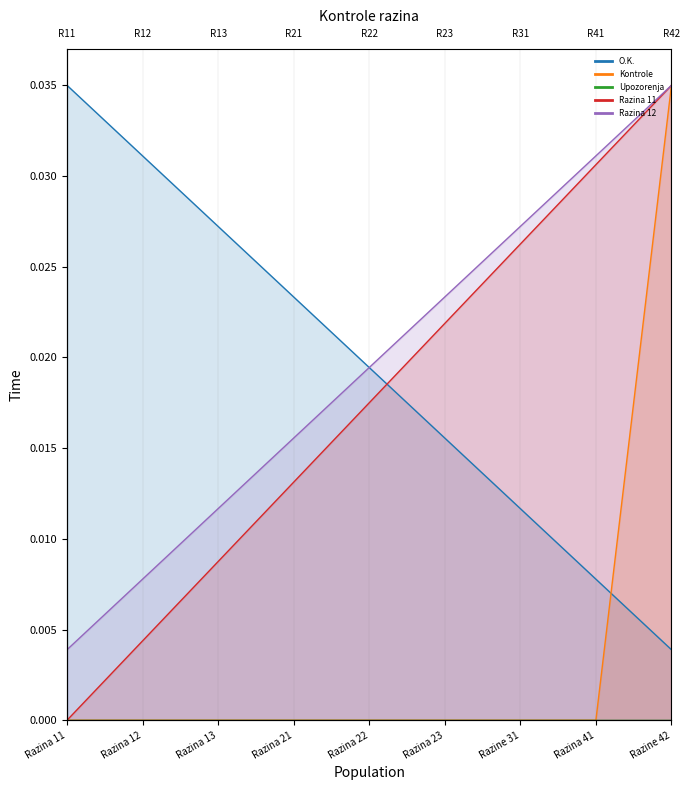

At which category does the chart reach its peak across all series?

Razine 42